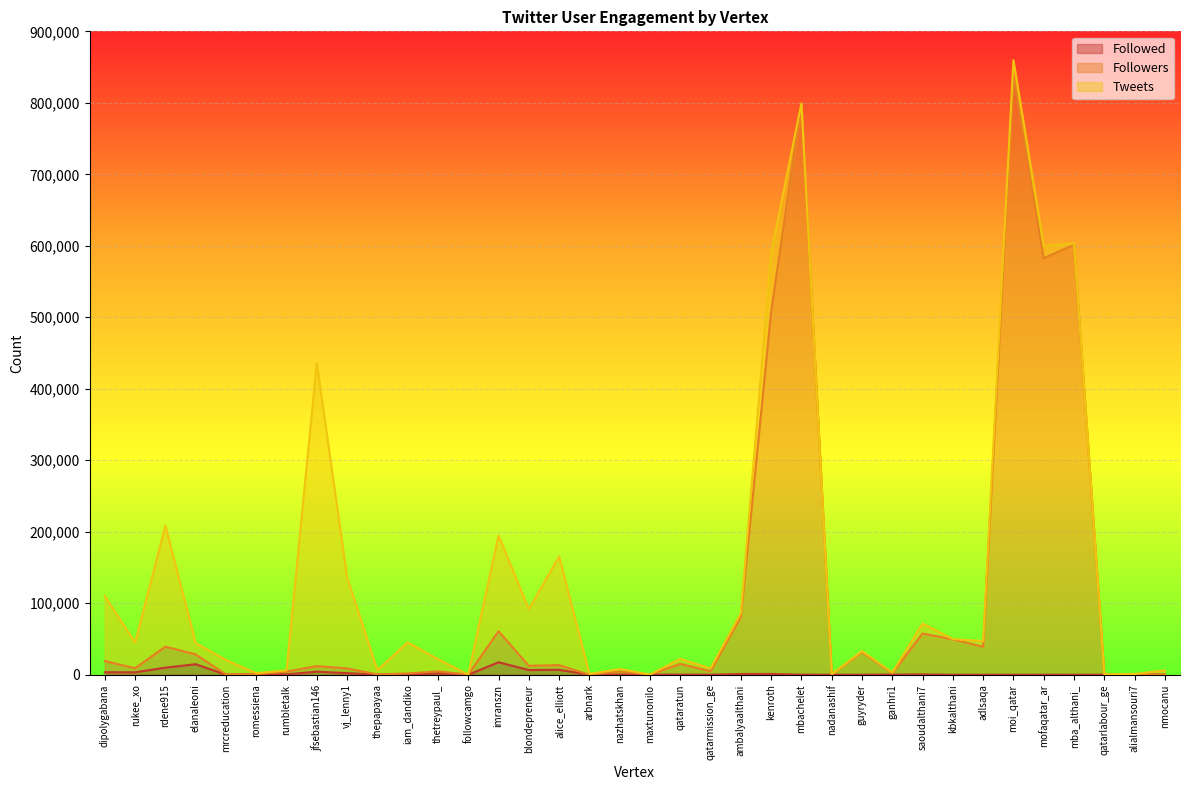

True or false: Followers and Followed cross at least once.

False